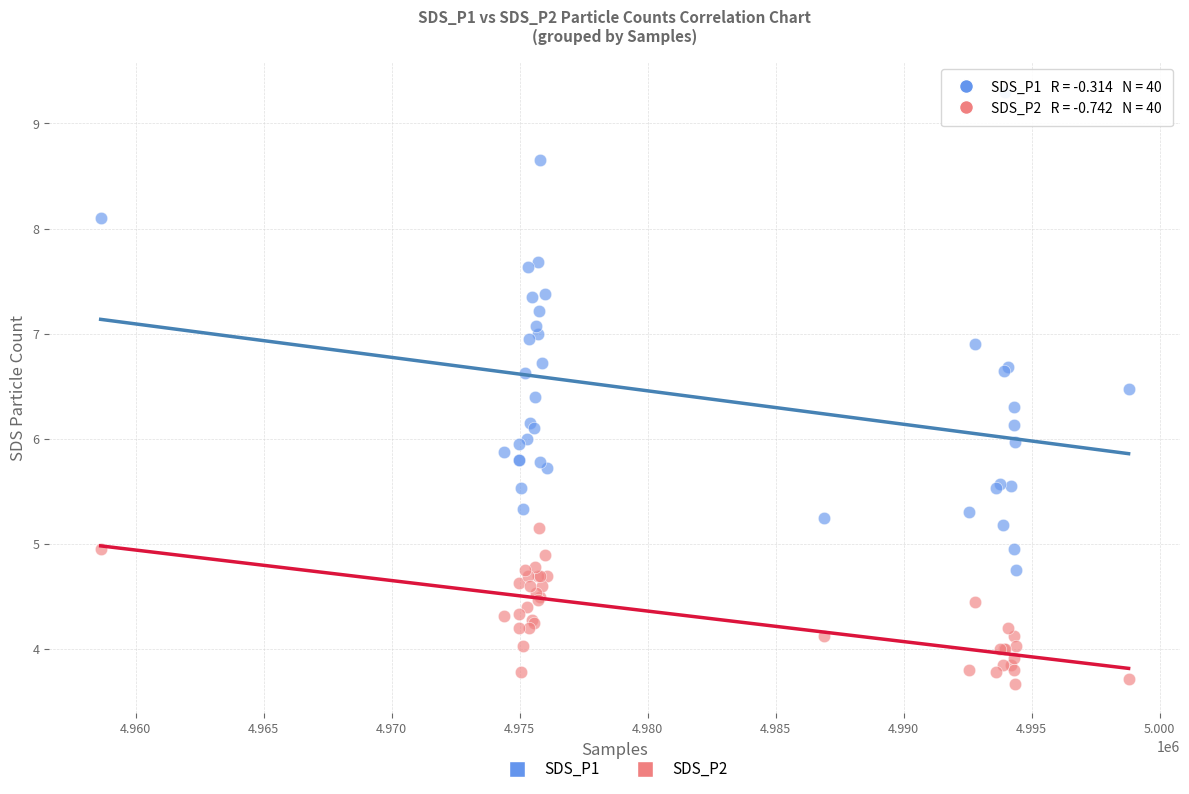

Which series contains the highest Y value?

SDS_P1